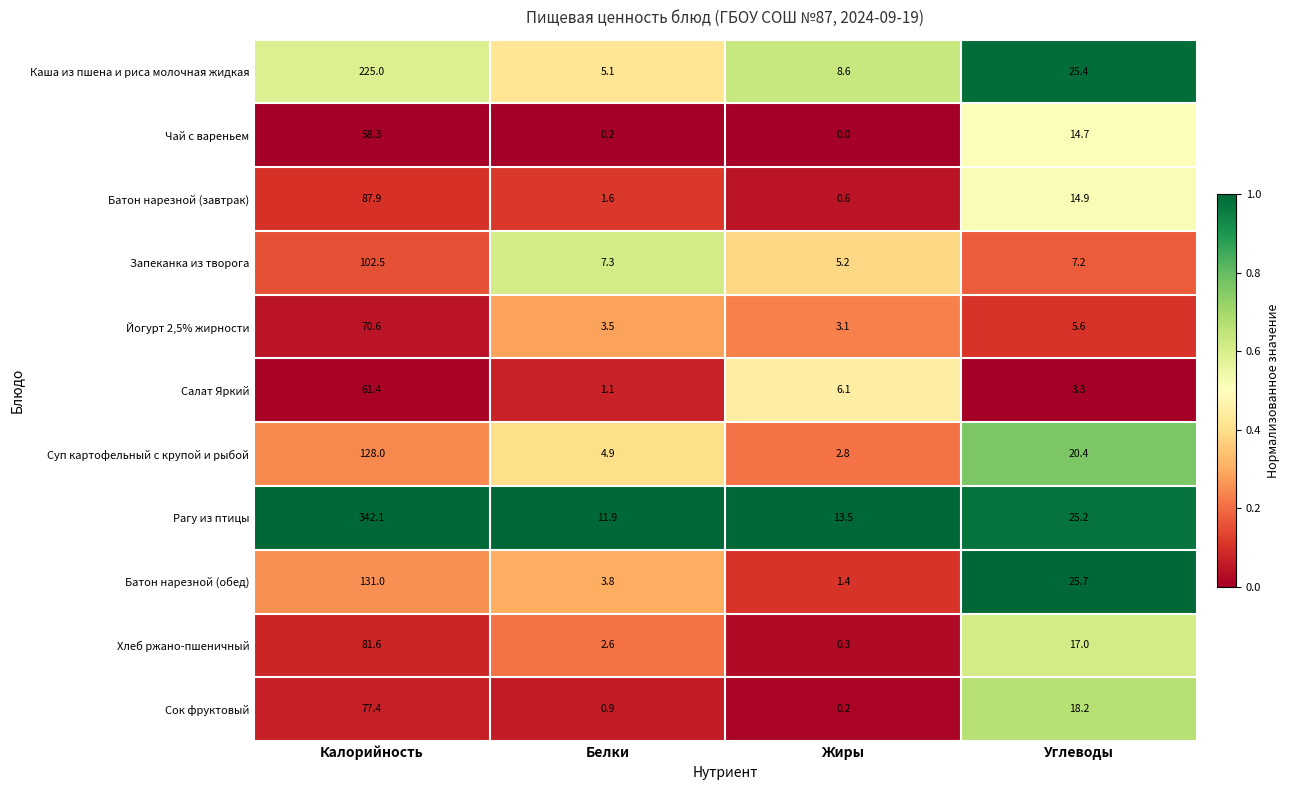

Is it true that Запеканка из творога equals 7.2 at Углеводы?

True